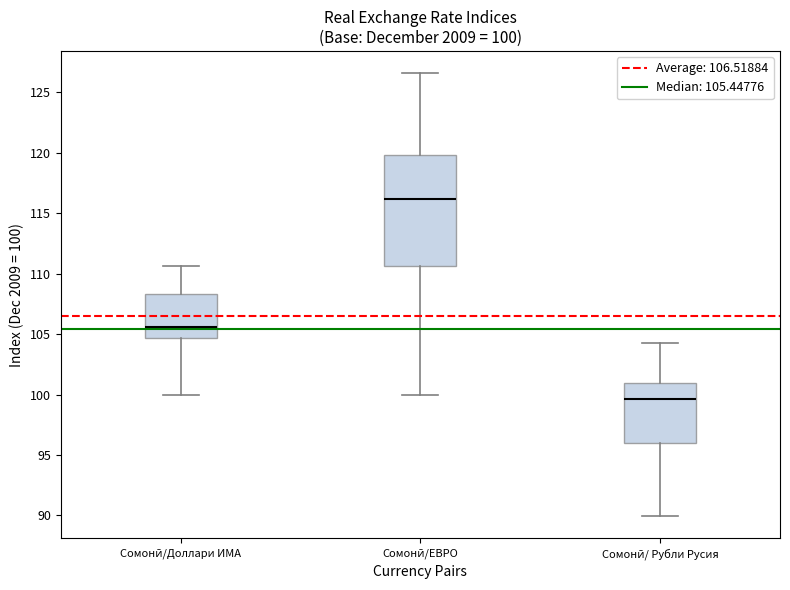

Which box has the lowest median line?

Сомонӣ/ Рубли Русия